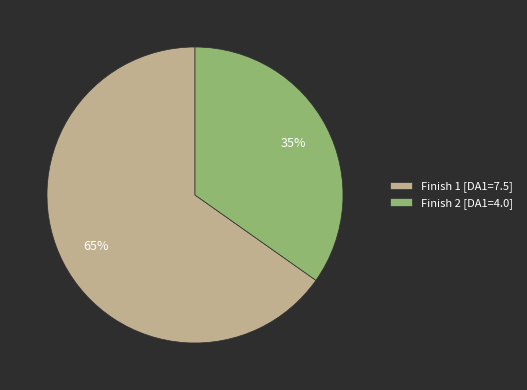

Do Finish 2 [DA1=4.0] and Finish 1 [DA1=7.5] together represent more than half of the pie?

Yes